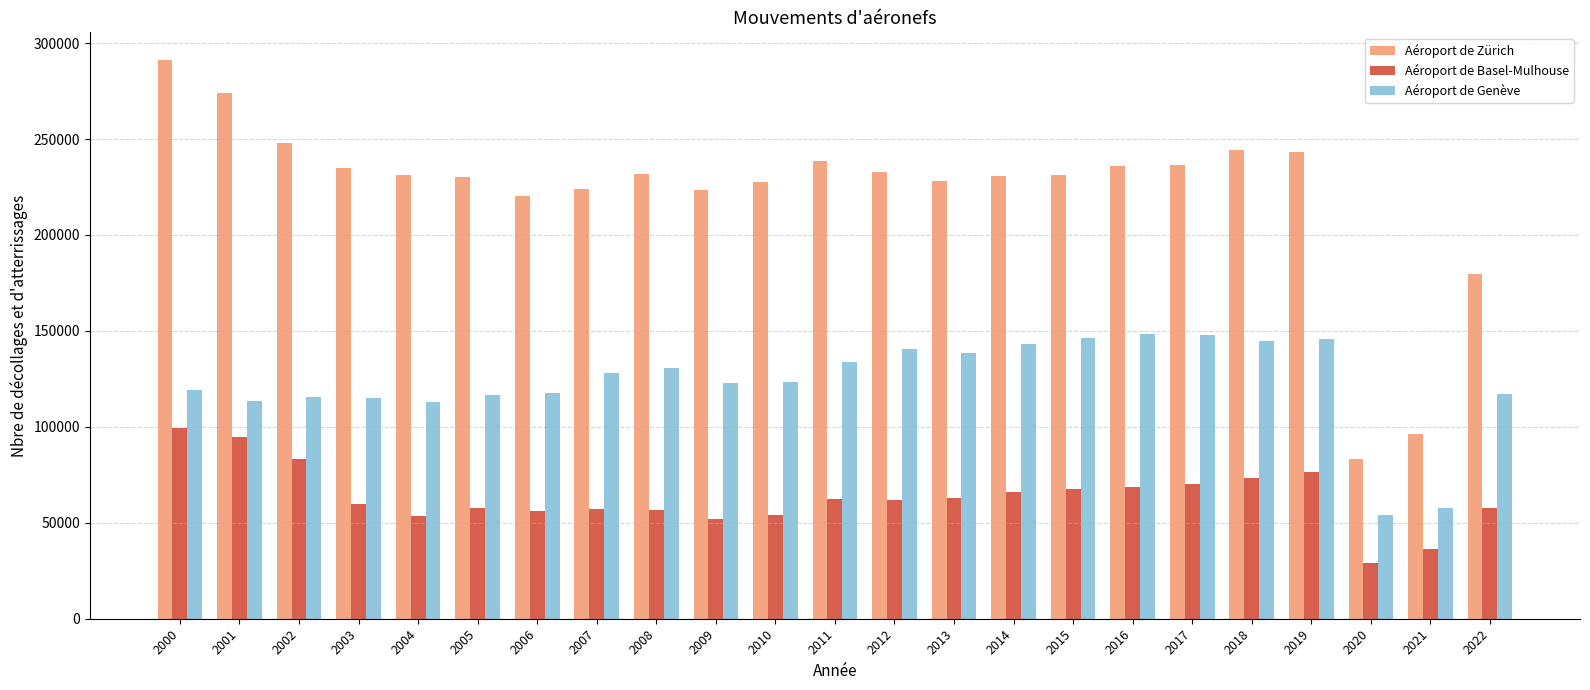

The value of Aéroport de Basel-Mulhouse at 2013 is 63094. True or false?

True